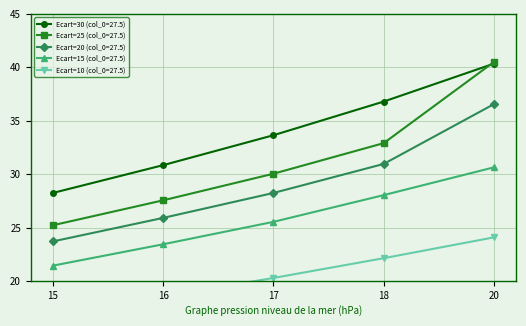

What is the total value across all series at 16?

126.3